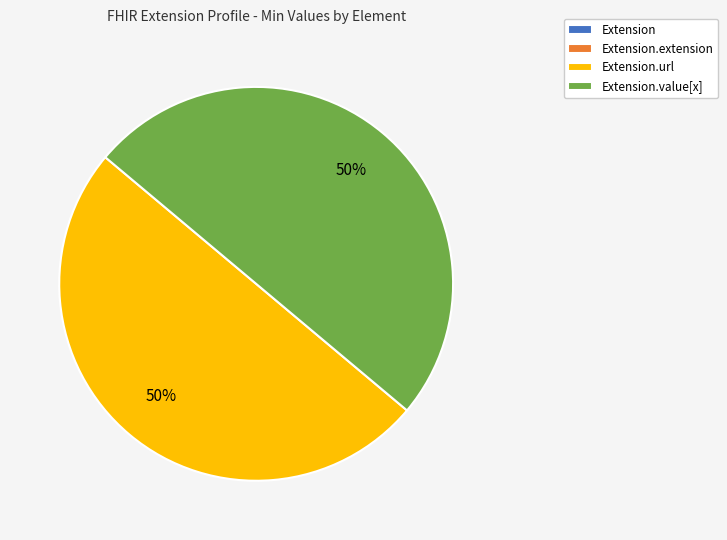

To the nearest percent, what is the average slice percentage?

25%